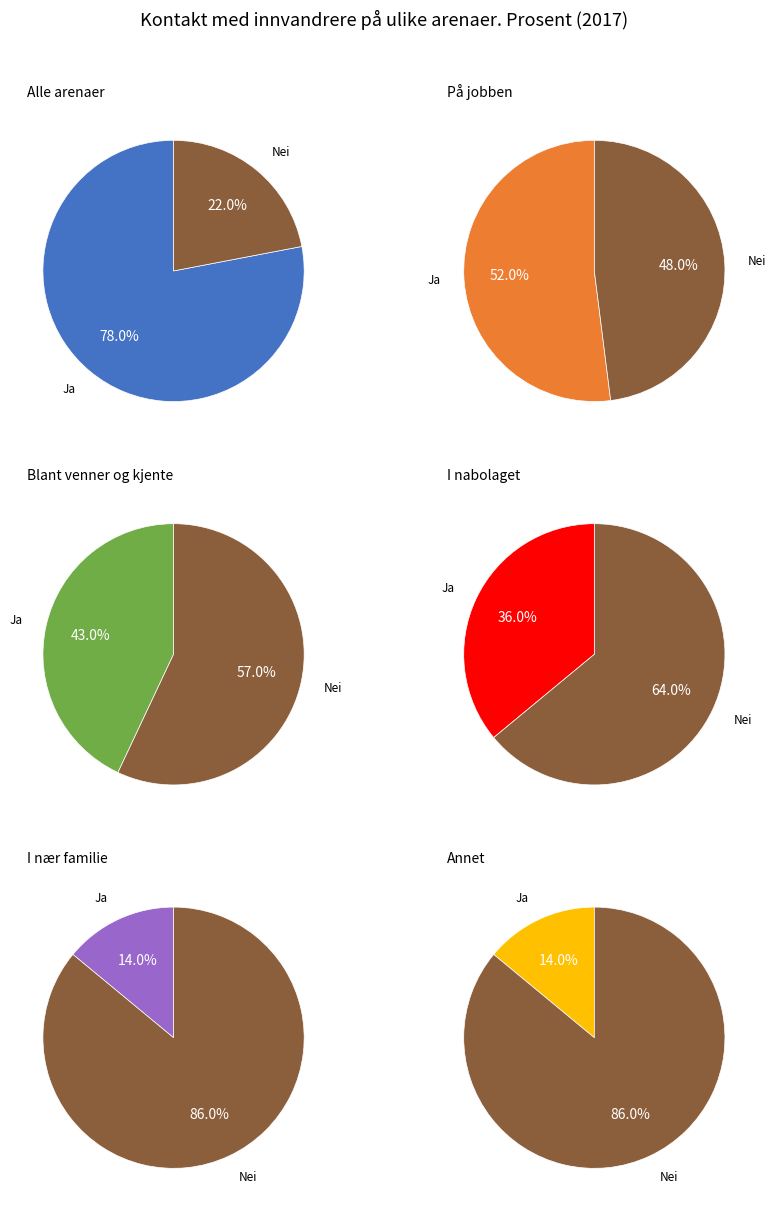

Does Nei account for over 50% of the chart?

No